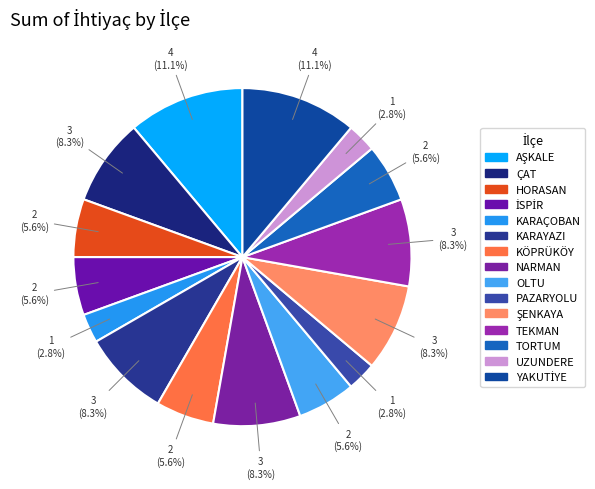

To the nearest percent, what is the difference between the HORASAN and PAZARYOLU slice percentages?

3%